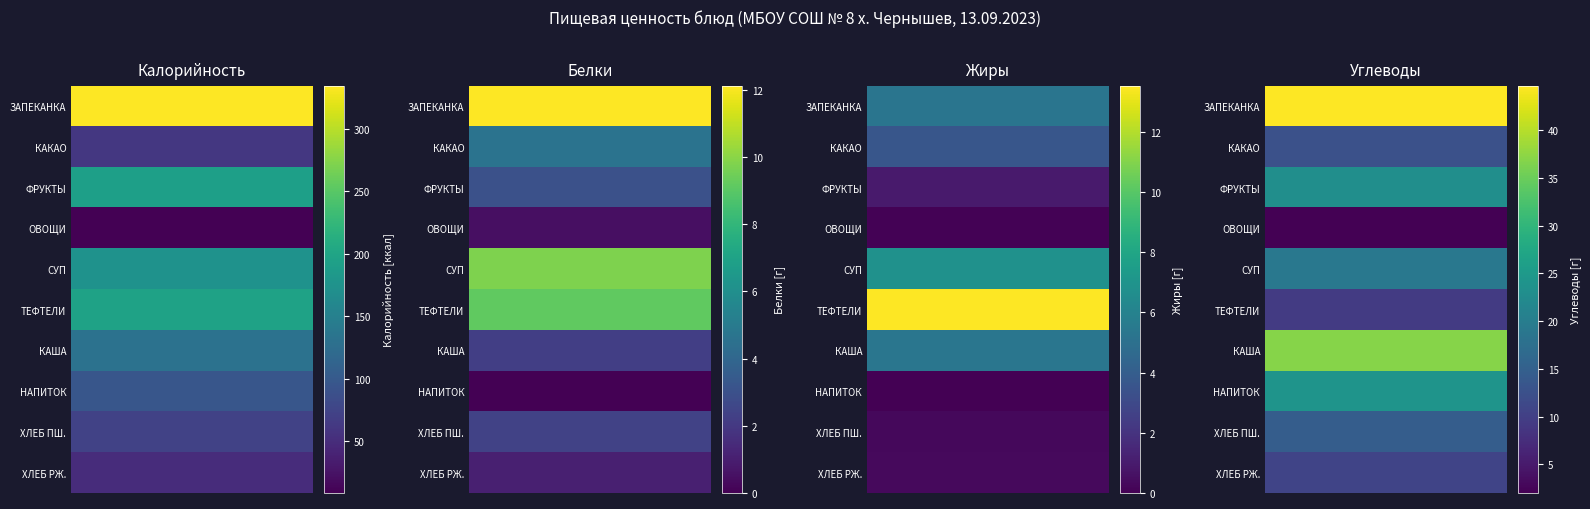

Where does the Углеводы series first go above 19?

ЗАПЕКАНКА ИЗ ТВОРОГА